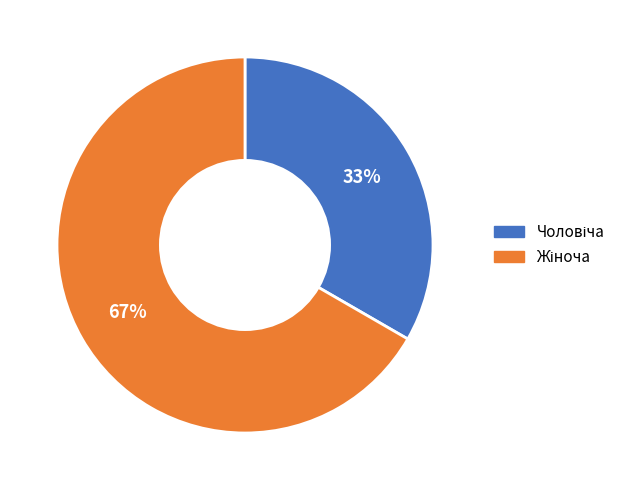

To the nearest percent, what is the average slice percentage?

50%